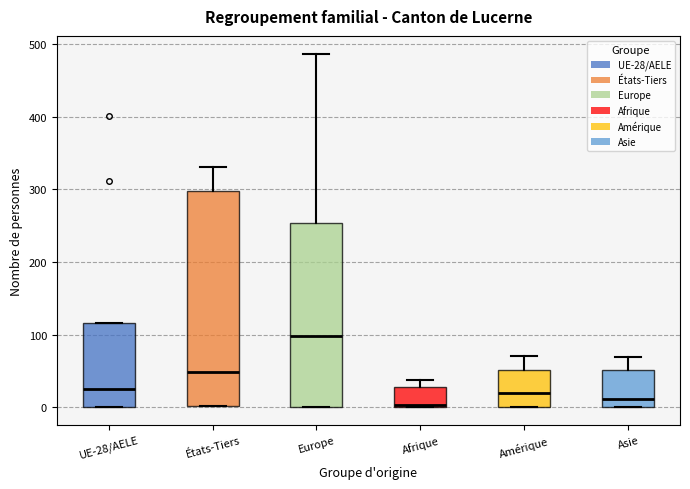

Comparing the boxes themselves (not the whiskers), which one is the tallest?

États-Tiers